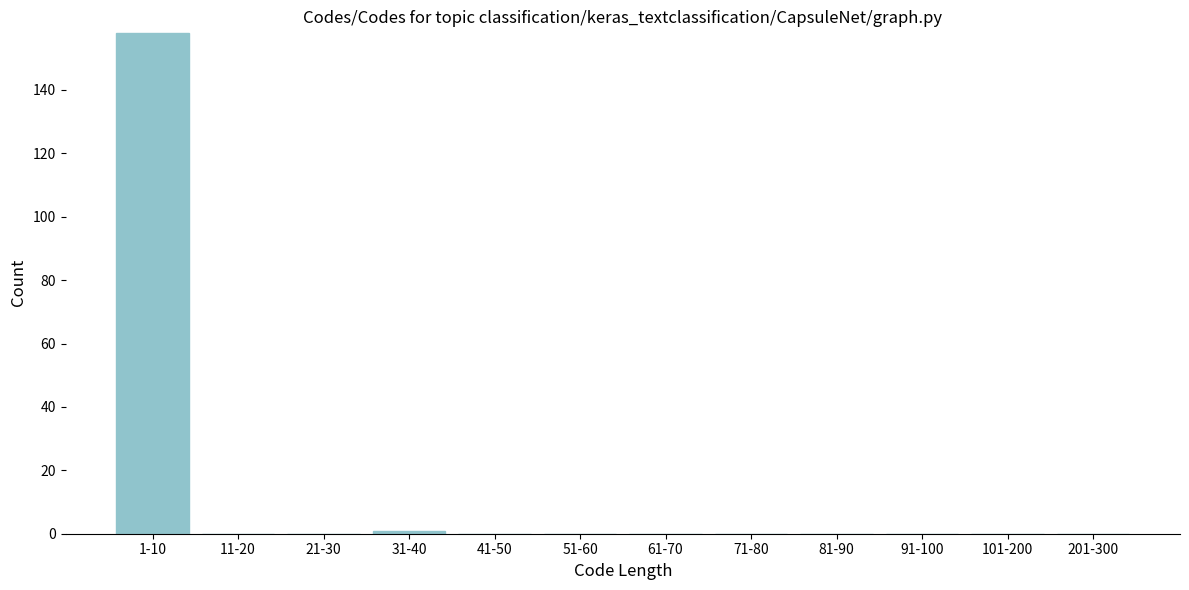

Reading left to right, transcribe all the data shown in this chart.

1-10=158	11-20=0	21-30=0	31-40=1	41-50=0	51-60=0	61-70=0	71-80=0	81-90=0	91-100=0	101-200=0	201-300=0